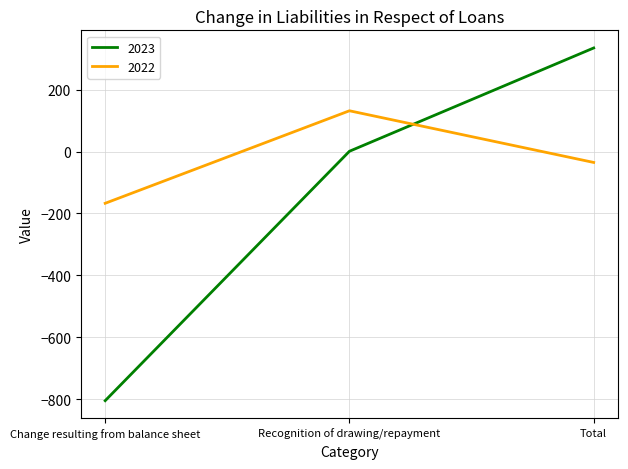

Rank the categories by 2022 value from lowest to highest.

Change resulting from balance sheet, Total, Recognition of drawing/repayment